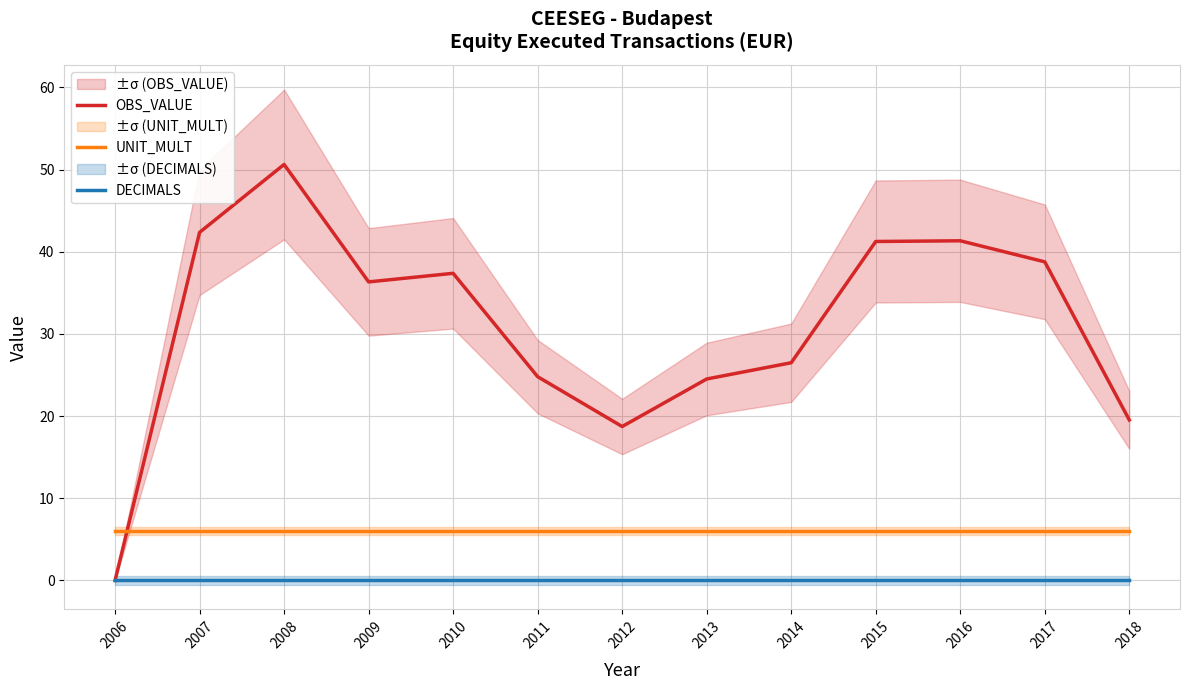

What are all the series names shown in the legend?

OBS_VALUE, UNIT_MULT, DECIMALS